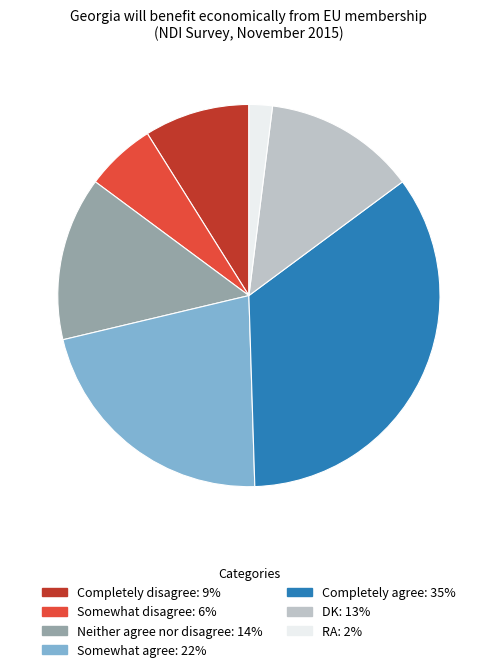

The Somewhat agree slice represents 22% of the pie. True or false?

True